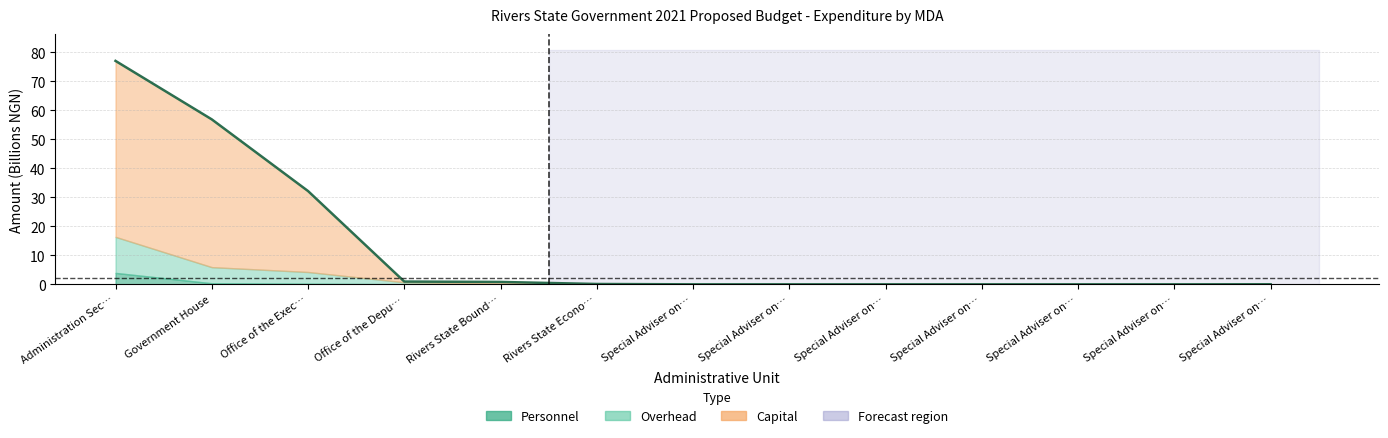

List the labels in order of value, smallest first.

Special Adviser on…, Special Adviser on…, Special Adviser on…, Special Adviser on…, Special Adviser on…, Special Adviser on…, Special Adviser on…, Rivers State Econo…, Rivers State Bound…, Office of the Depu…, Office of the Exec…, Government House, Administration Sec…